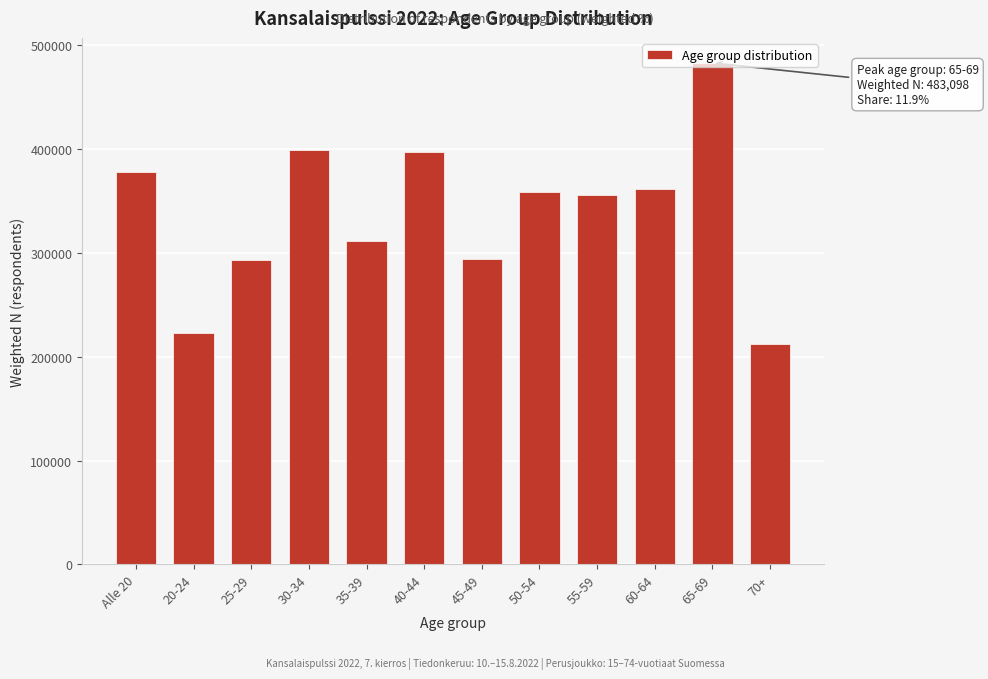

What is the label of the 9th bar from the left?

55-59